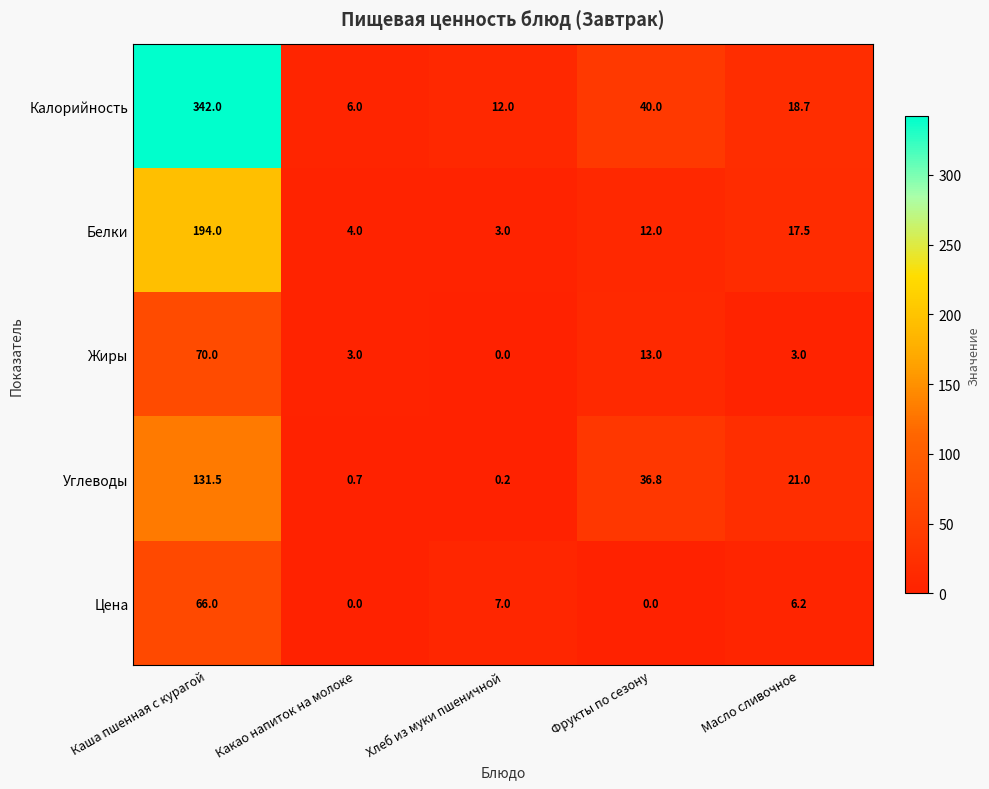

Reading left to right, transcribe all the data shown in this chart.

Калорийность: 342.0	6.0	12.0	40.0	18.7
Белки: 194.0	4.0	3.0	12.0	17.5
Жиры: 70.0	3.0	0.0	13.0	3.0
Углеводы: 131.5	0.7	0.2	36.8	21.0
Цена: 66.0	0.0	7.0	0.0	6.2